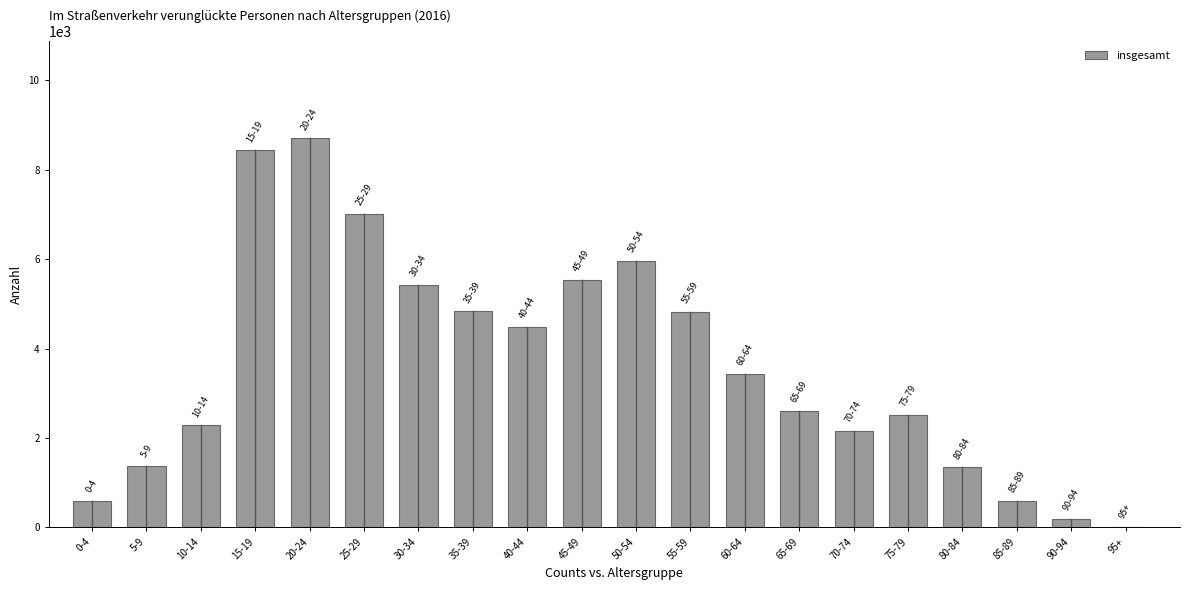

Approximately how many times larger is the value at 5-9 compared to 55-59?

0.3